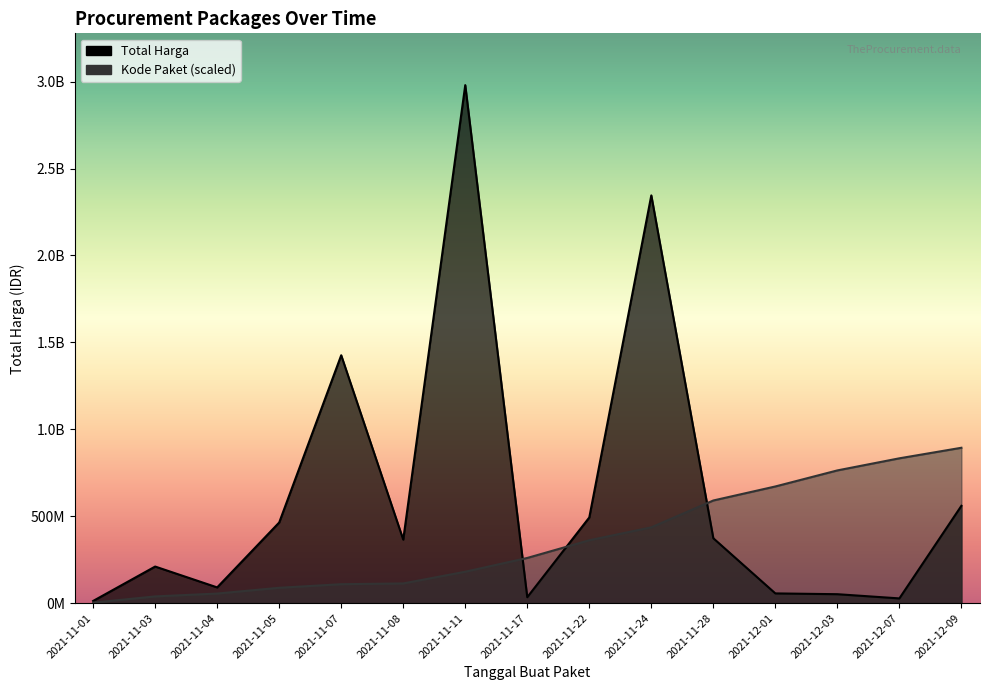

Which category has the highest value across all series?

2021-11-11